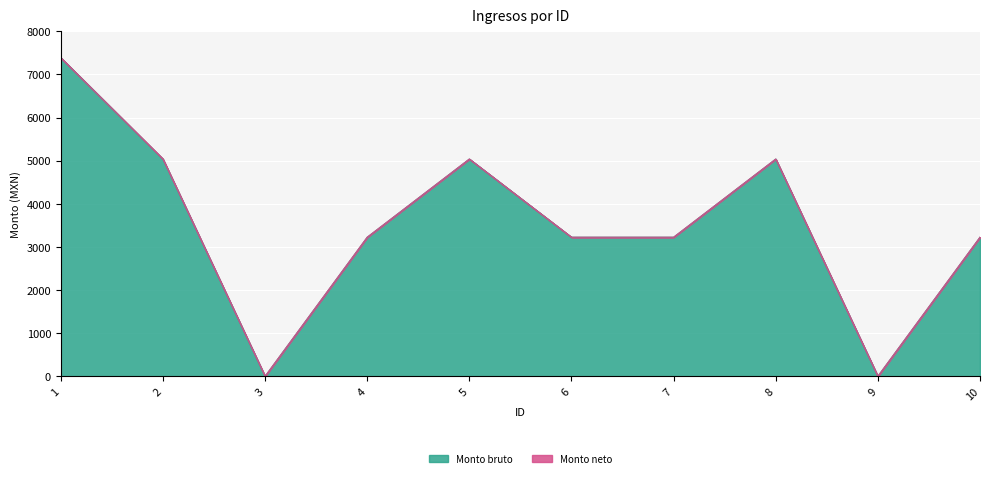

Count the values in the range 3225 to 5038.

7